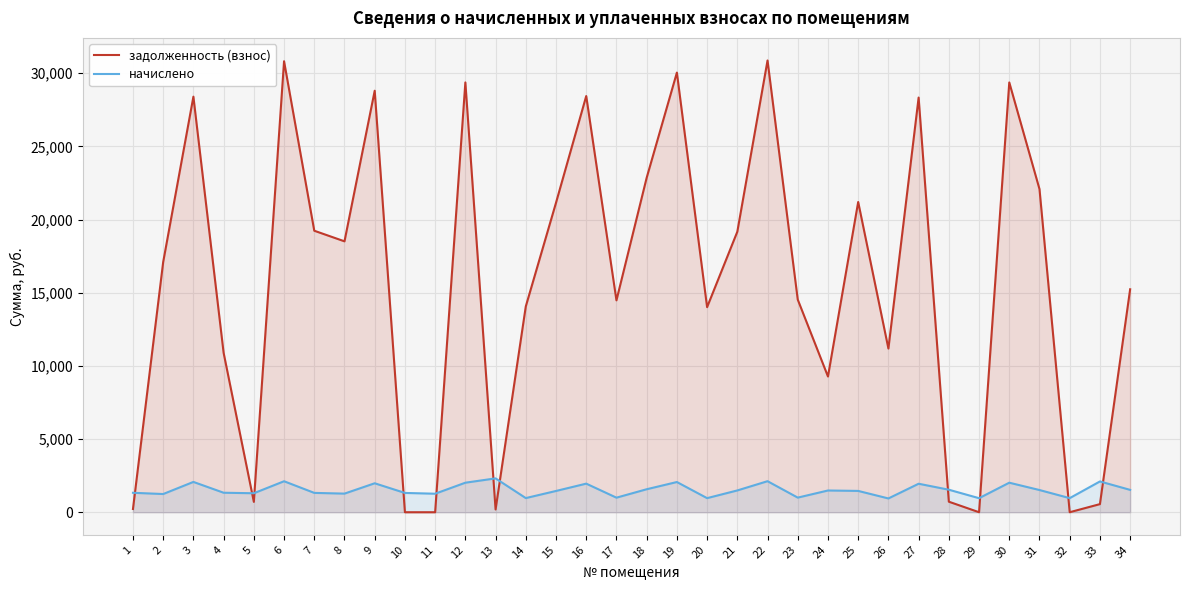

How many values in задолженность (взнос) are above zero?

30